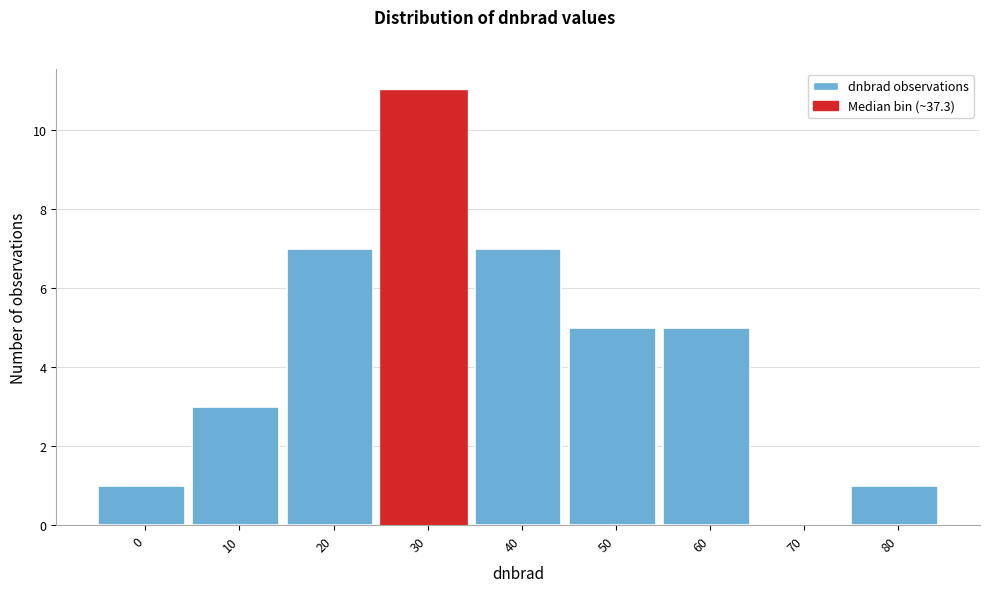

Reading left to right, extract all data points from this chart.

0=1	10=3	20=7	30=11	40=7	50=5	60=5	70=0	80=1